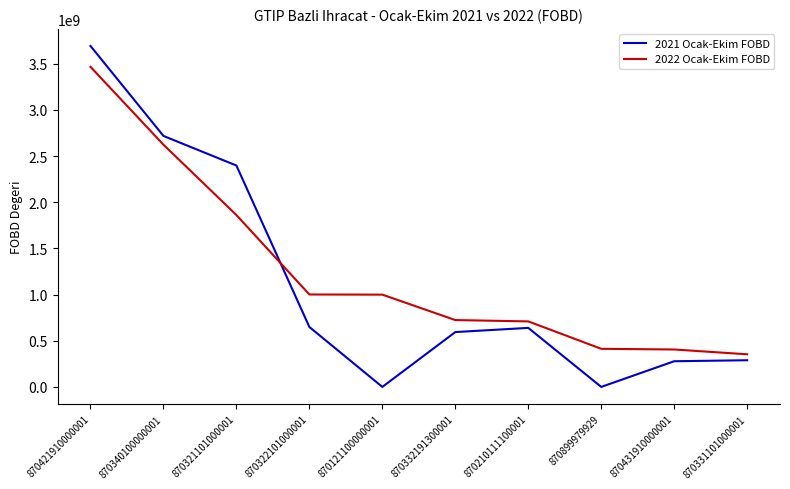

At which category is the sum across all series the highest?

870421910000001